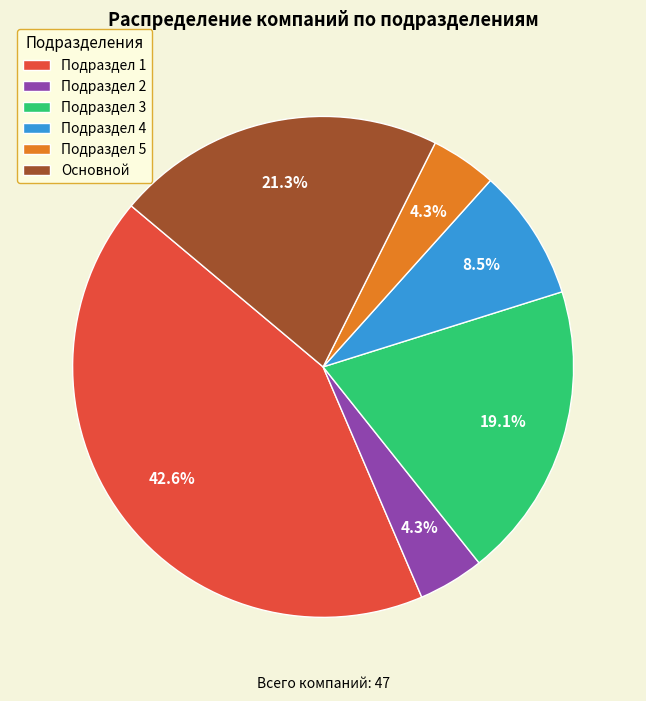

Which category has the biggest portion of the pie?

Подраздел 1